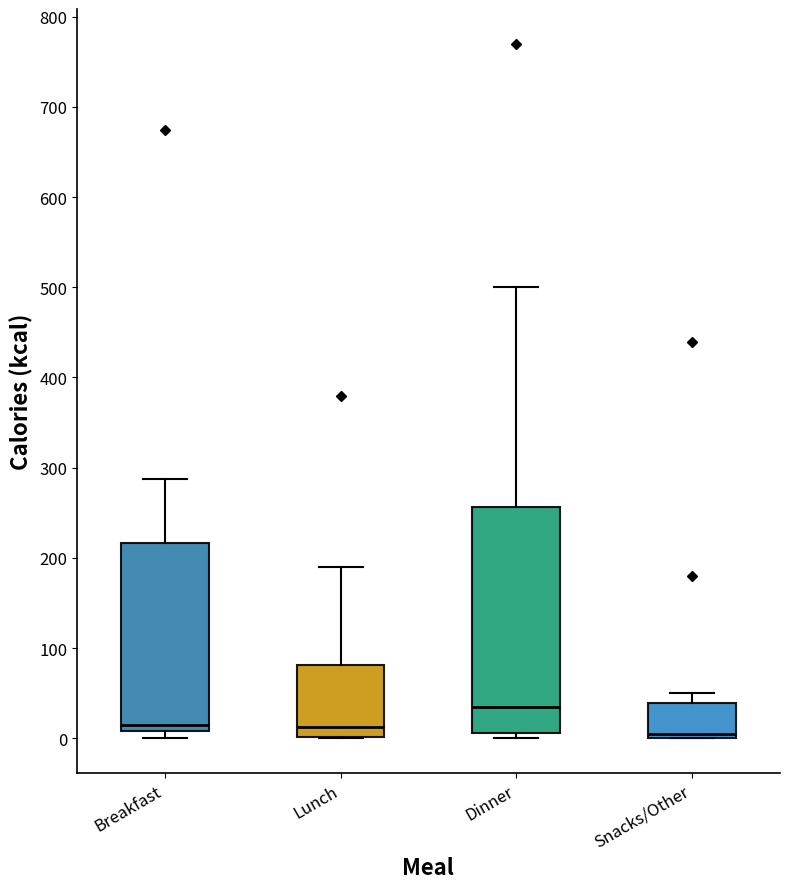

Reading left to right, read every box against the y-axis: the position of its median line, the range the box covers, and the ends of its whiskers. The values are not printed on the chart, so give them approximately, as read against the axis.

Breakfast: median 10 (just above the box's lower edge), box 10 to 220, whiskers 0 to 290
Lunch: median 10, box 0 to 80, whiskers 0 to 190
Dinner: median 30, box 10 to 260, whiskers 0 to 500
Snacks/Other: median 10, box 0 to 40, whiskers 0 to 50